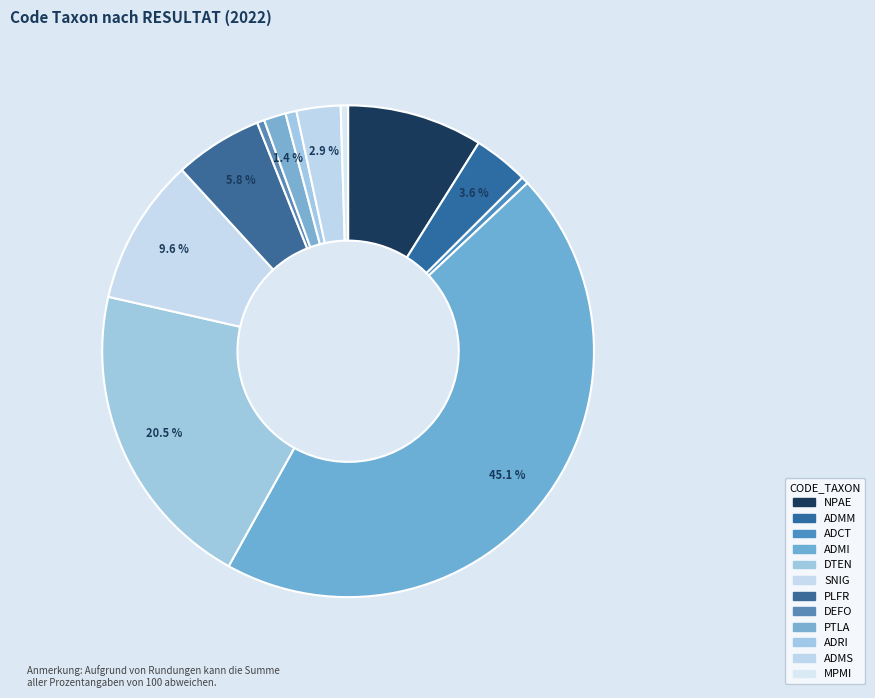

Is it true that NPAE is 2% of the pie?

False